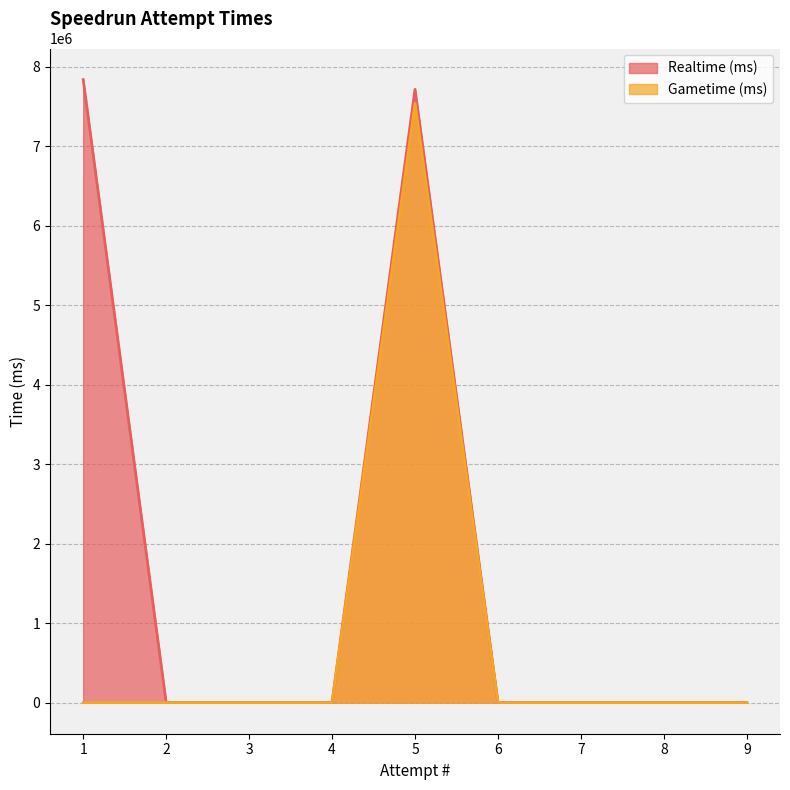

How many categories are shown in the chart?

9